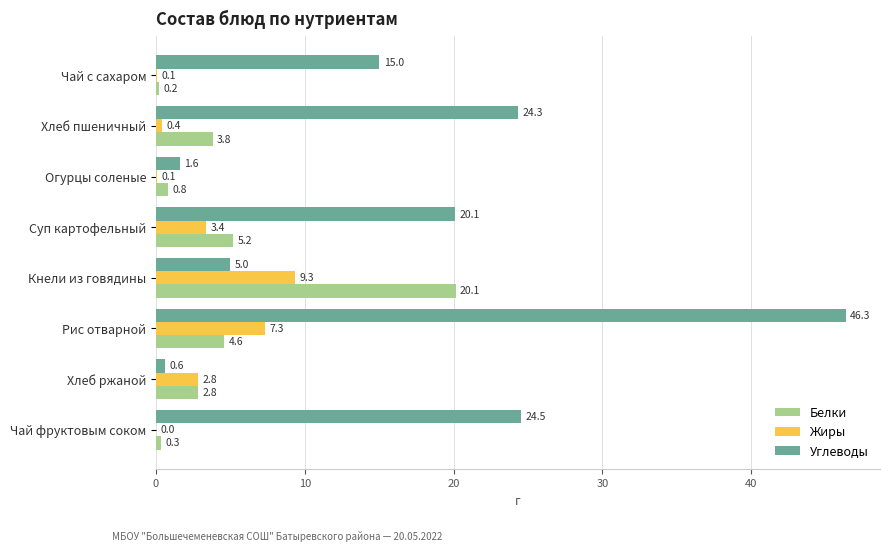

What is the sum of all Жиры values?

23.4